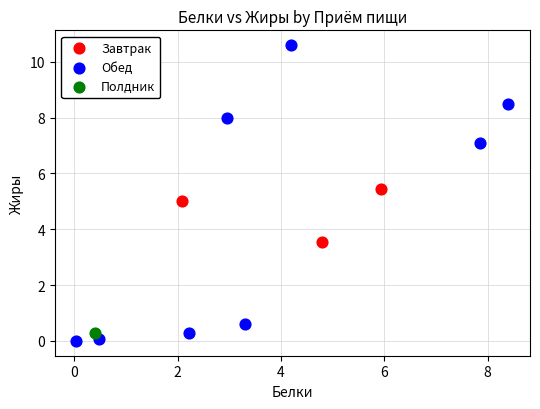

What are all the series names shown in the legend?

Завтрак, Обед, Полдник